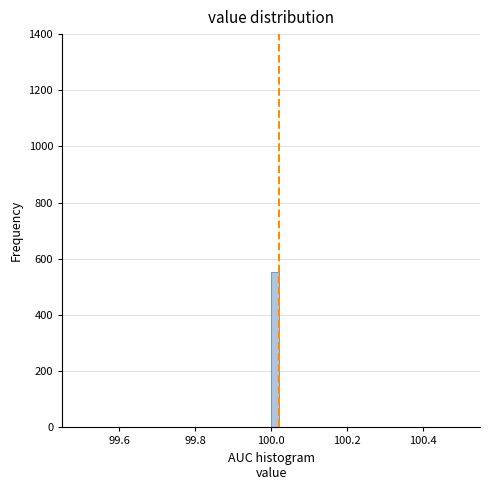

Read against the x-axis, roughly where is the centre of the tallest bar?

100.02